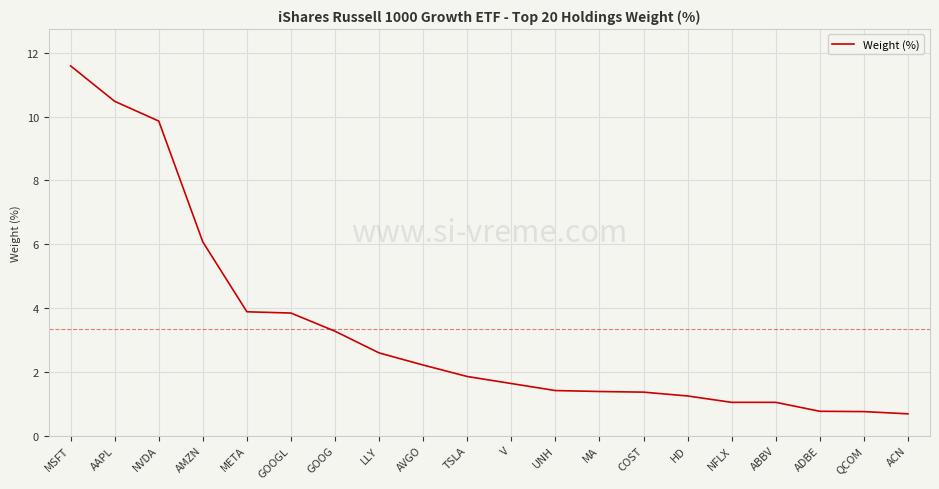

What position from the left is ACN?

20